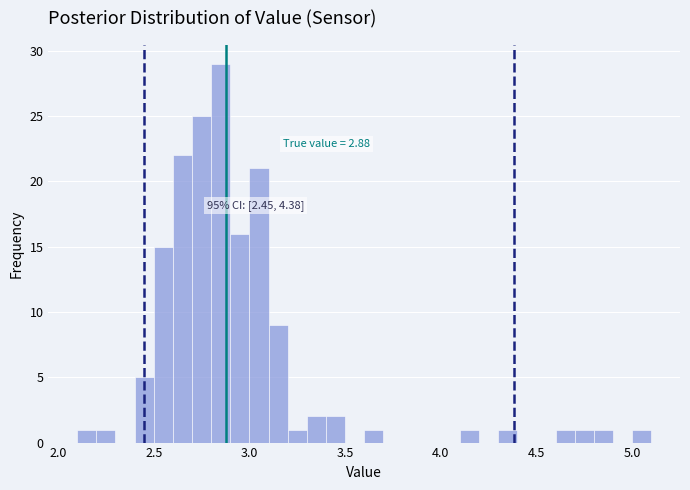

Read against the x-axis, roughly where is the centre of the tallest bar?

2.85